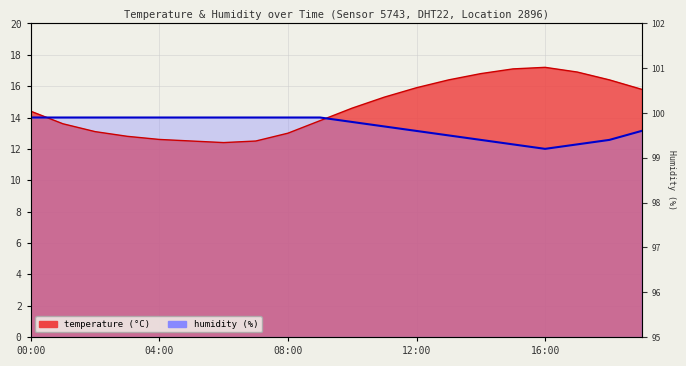

The value of humidity at 18:00 is 21.1. True or false?

False